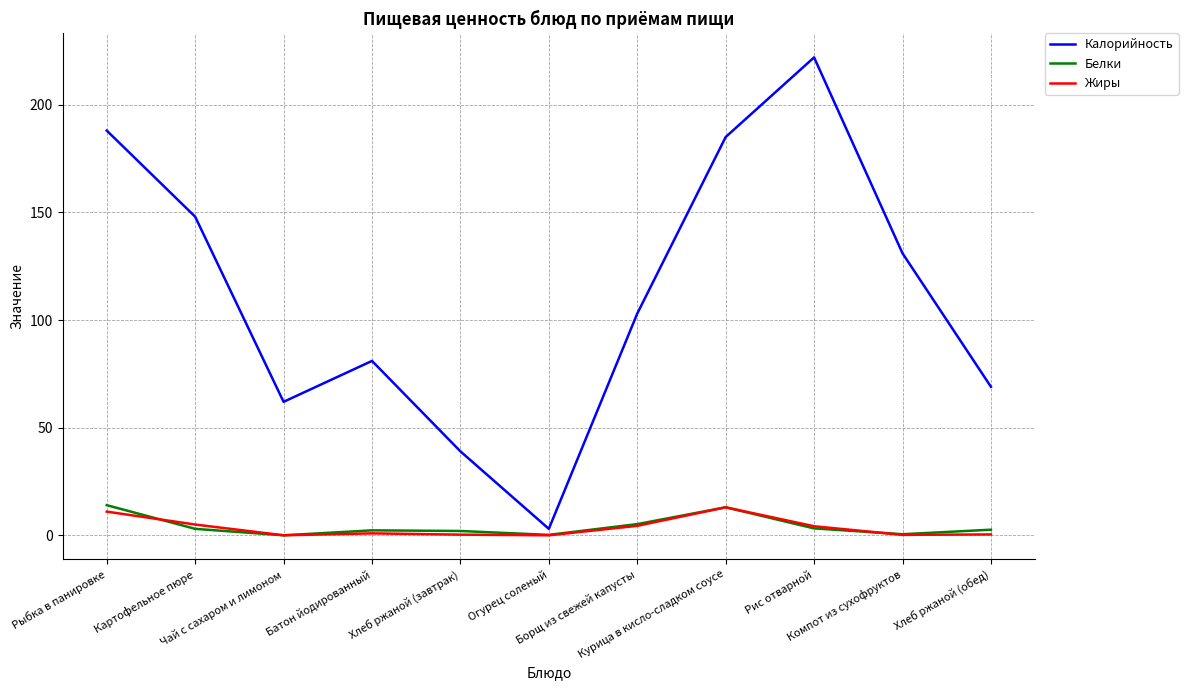

What is the difference between the maximum and minimum values in the Жиры series?

13.0